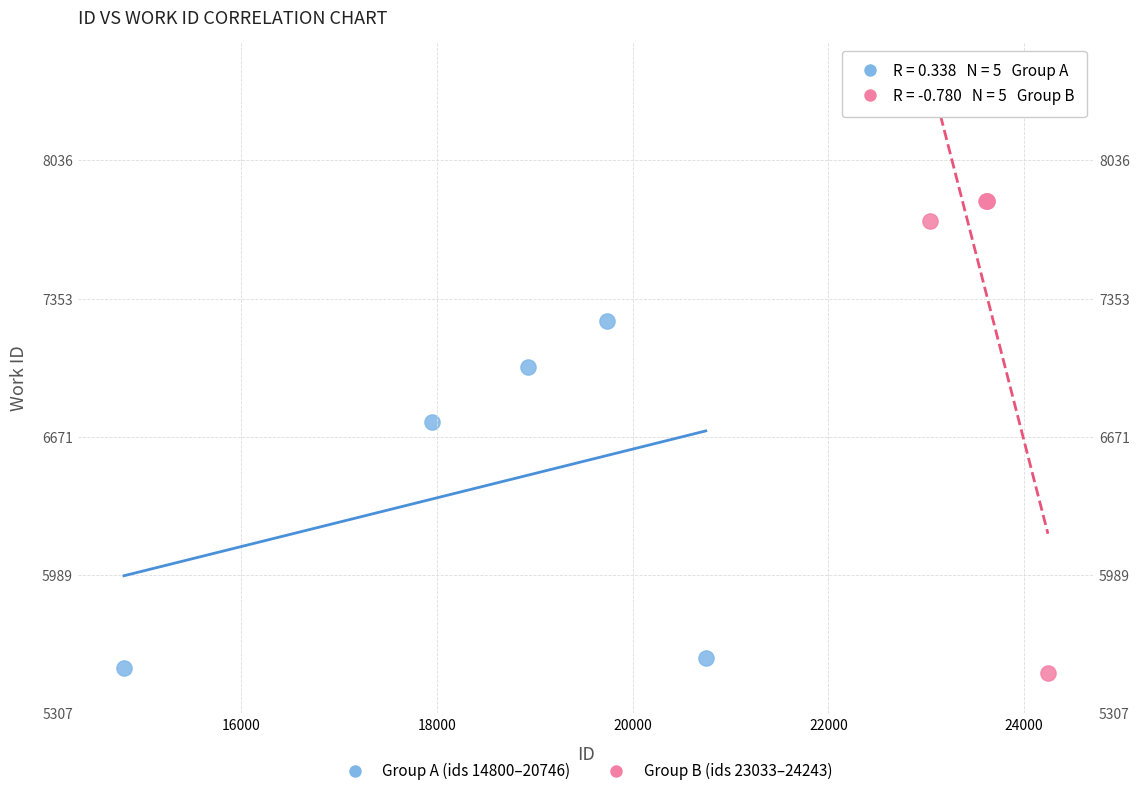

Which series contains the highest Y value?

Group B (ids 23033–24243)